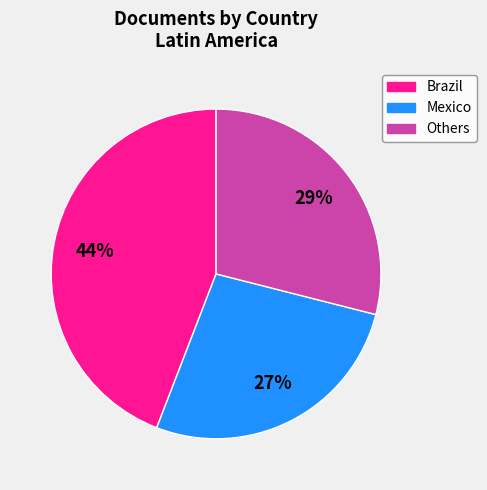

Does any single category account for the majority?

No